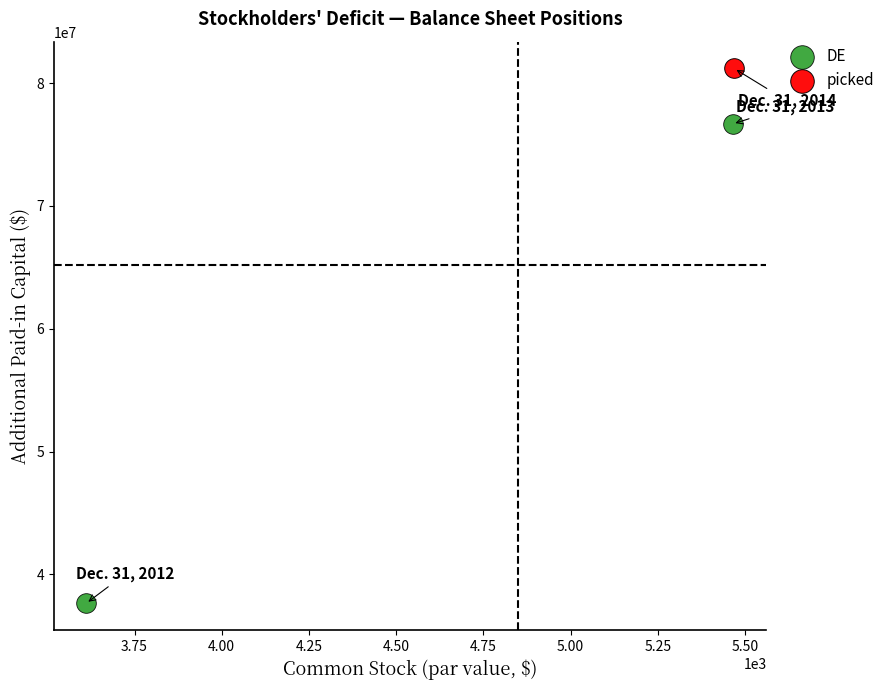

What are all the series names shown in the legend?

DE, picked